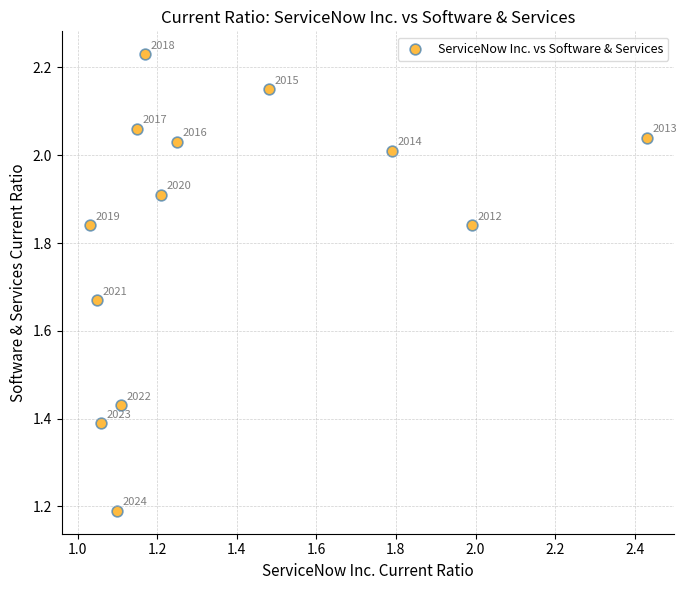

What is the range of Y values (max minus min)?

1.0